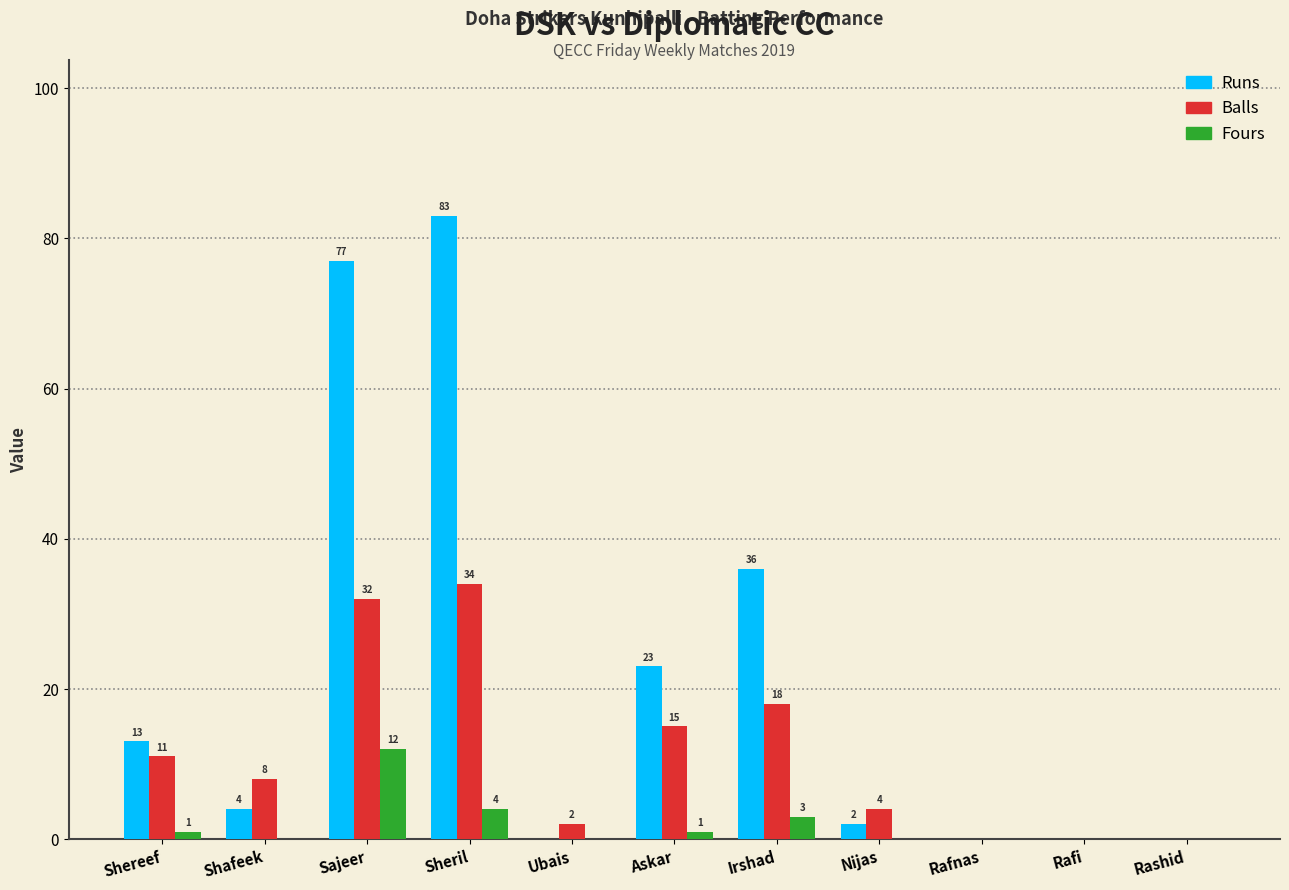

Which series has the largest total across all categories?

Runs